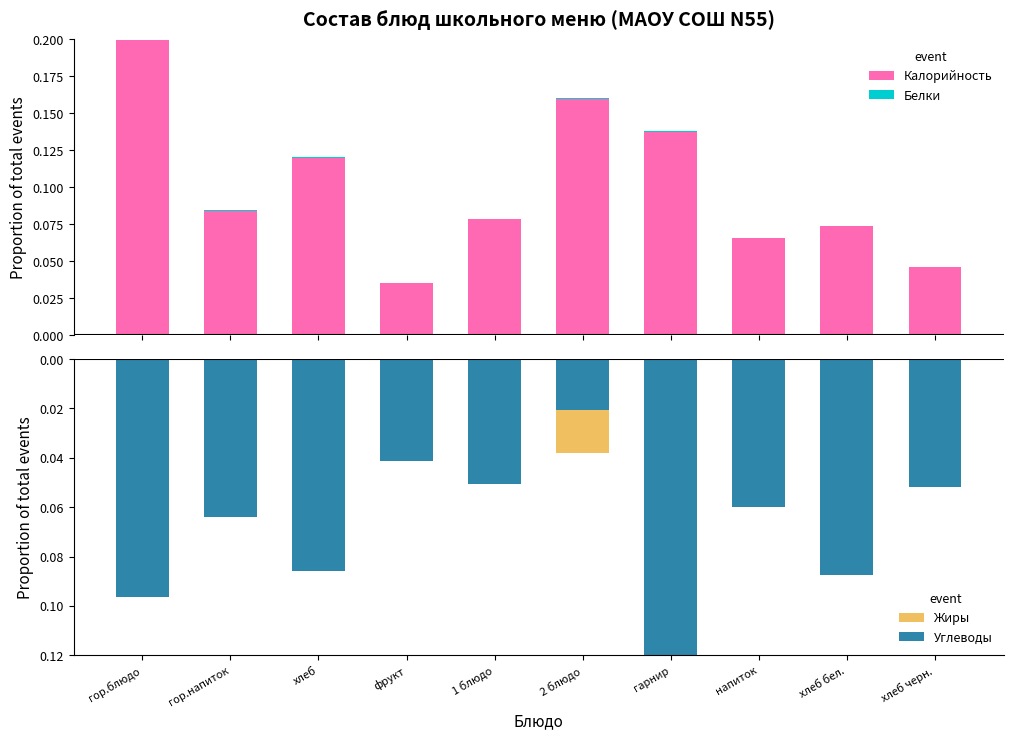

What position from the left is гор.напиток?

2